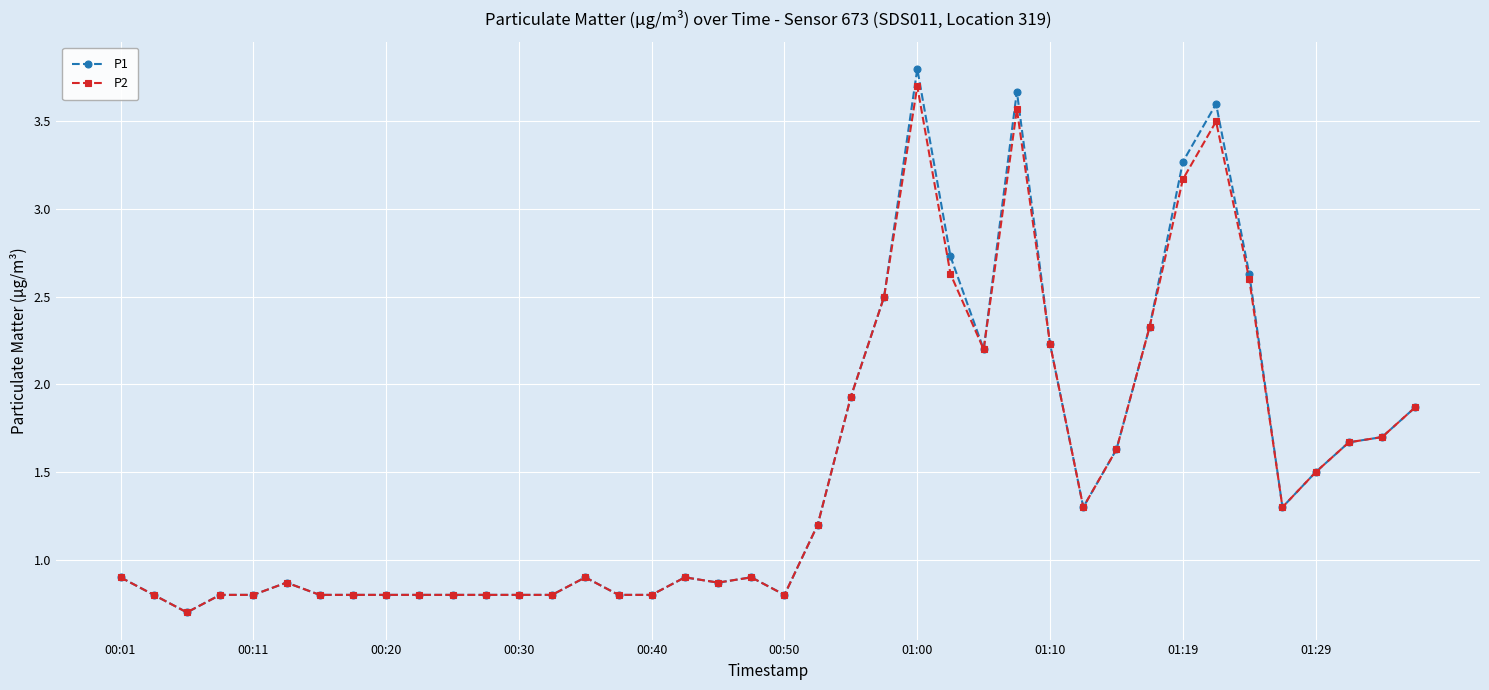

Which series has the widest spread of values?

P1